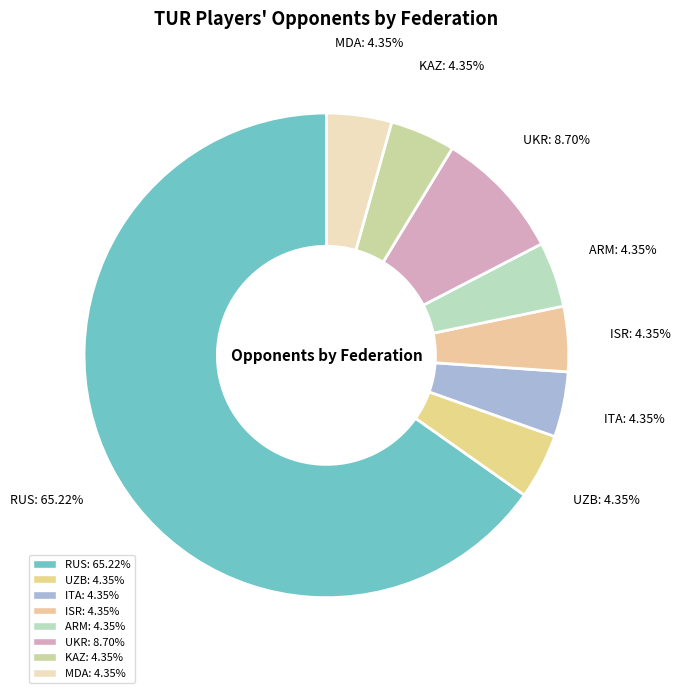

What is the ratio of the value at ISR to the value at UZB?

1.0